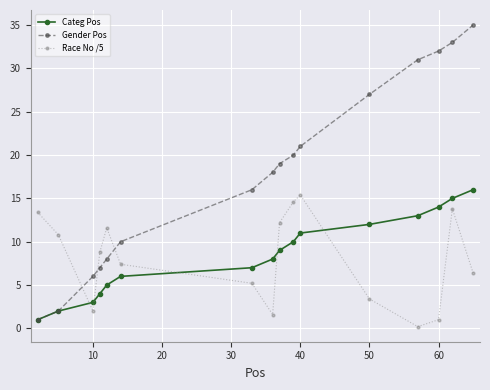

What are all the series names shown in the legend?

Categ Pos, Gender Pos, Race No /5